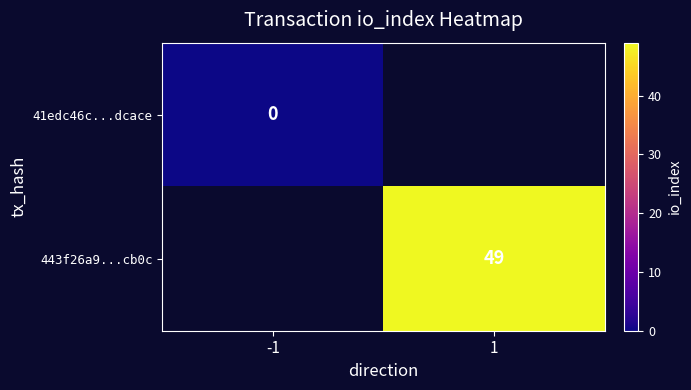

Which category has the lowest value across all series?

-1